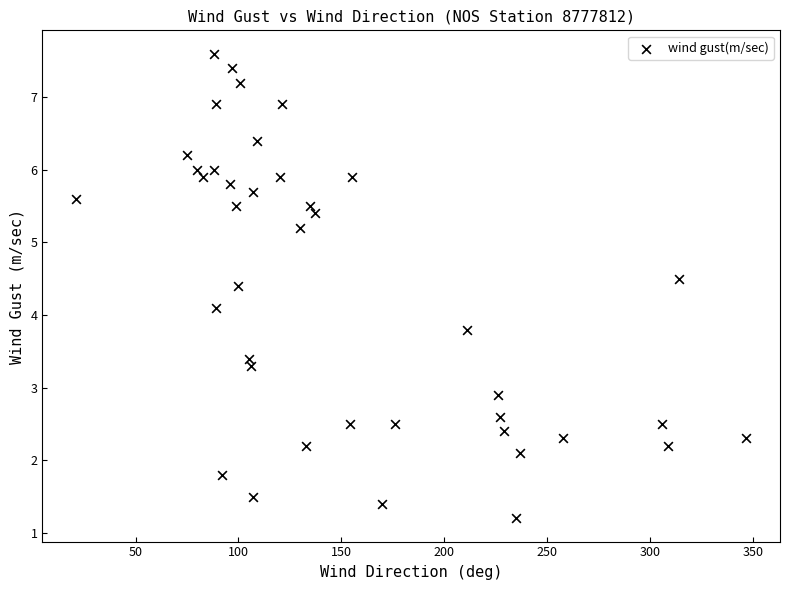

What is the range of X values (max minus min)?

326.0